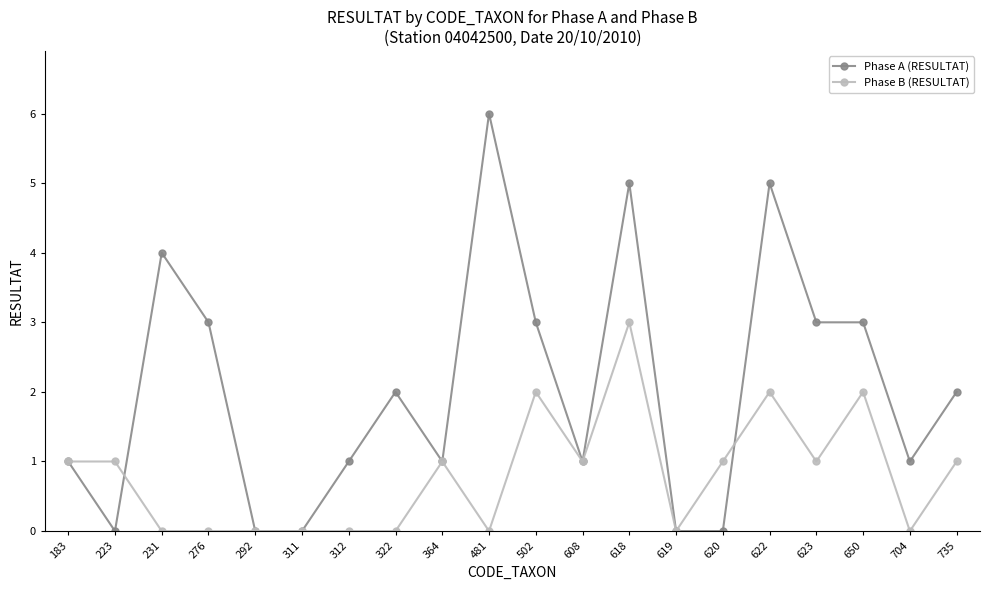

What is the value of the Phase A (RESULTAT) point at the 1st from the left?

1